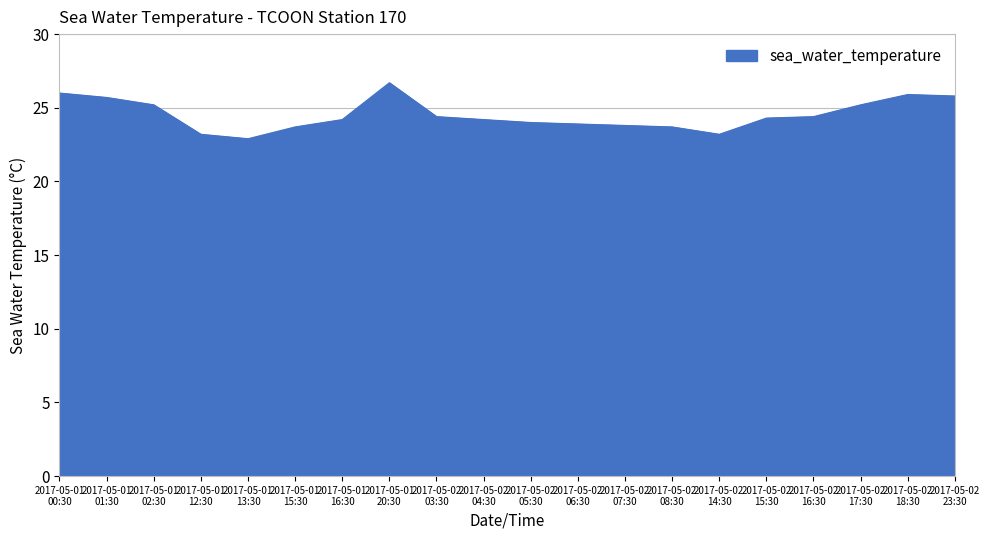

How many series are shown in this chart?

1